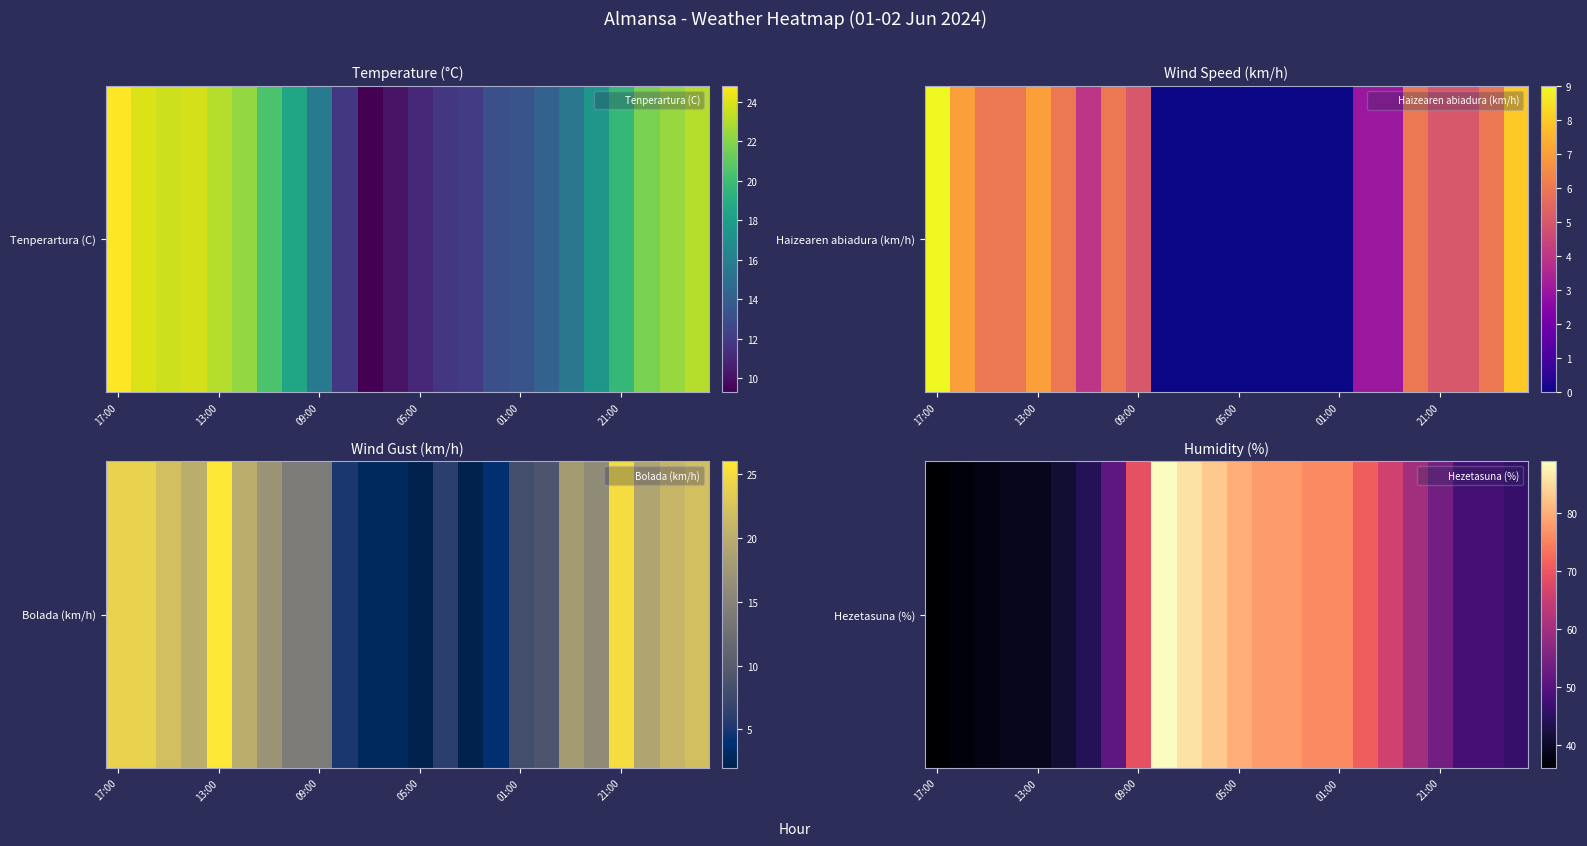

The chart shows a value of 76 at 01:00. True or false?

True